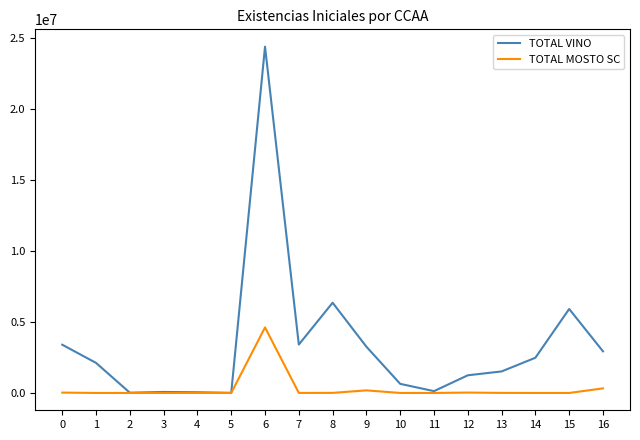

Rank the series by their average value, from lowest to highest.

TOTAL MOSTO SC, TOTAL VINO